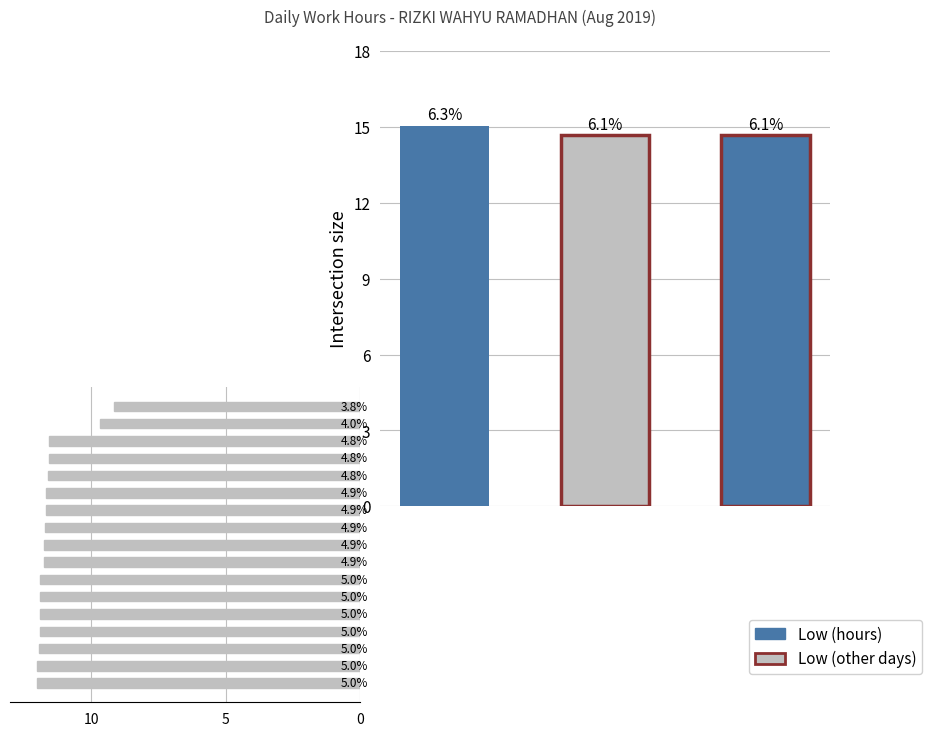

What is the sum of all values?

195.7